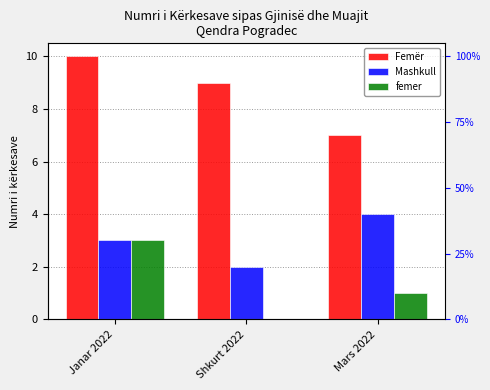

What is the sum of all femer values?

4